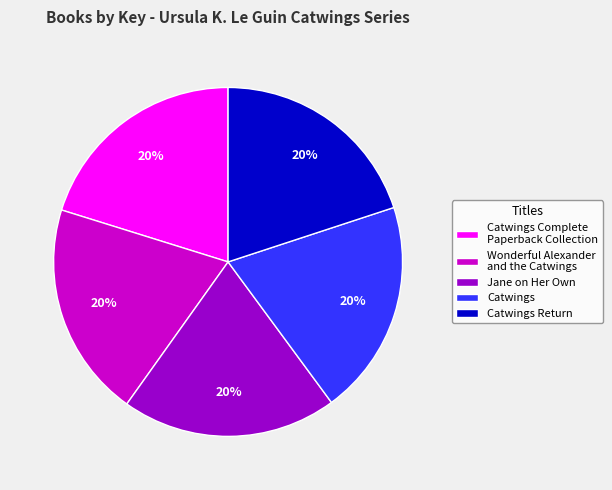

What is the ratio of the value at Catwings to the value at Catwings Return?

1.0